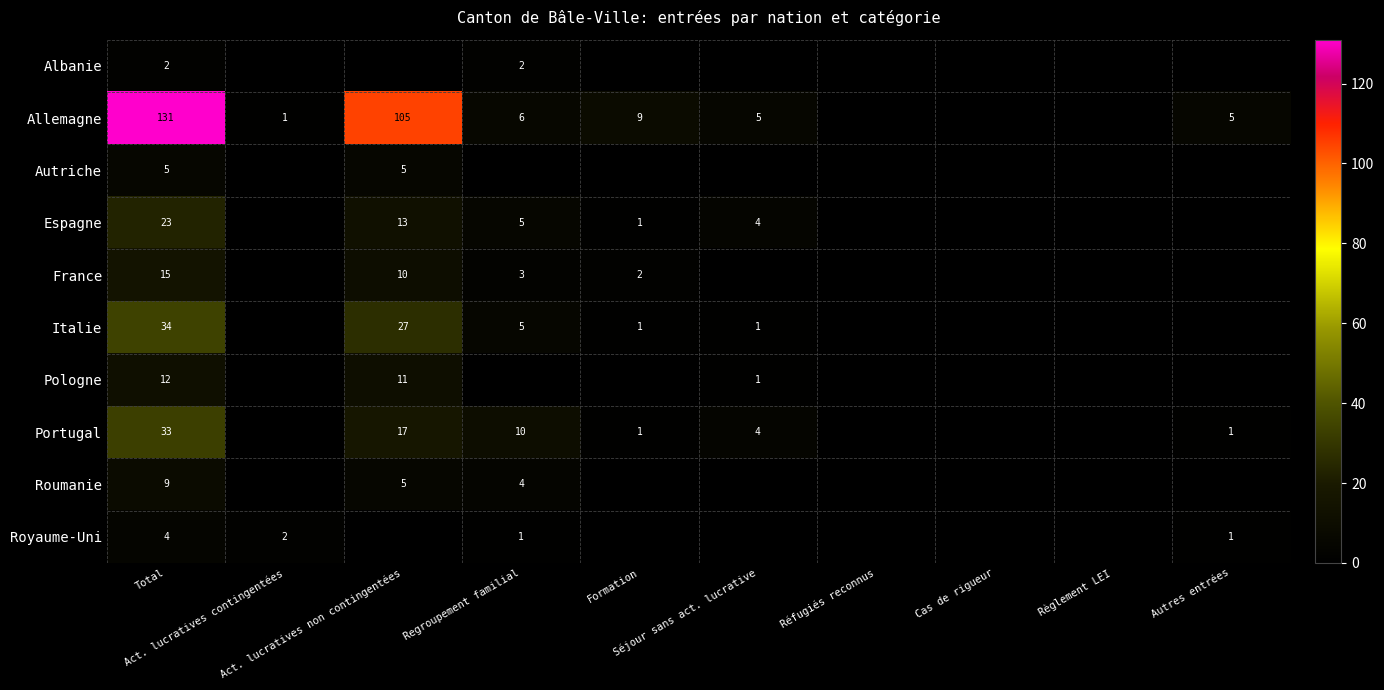

The value of France at Formation is 4. True or false?

False